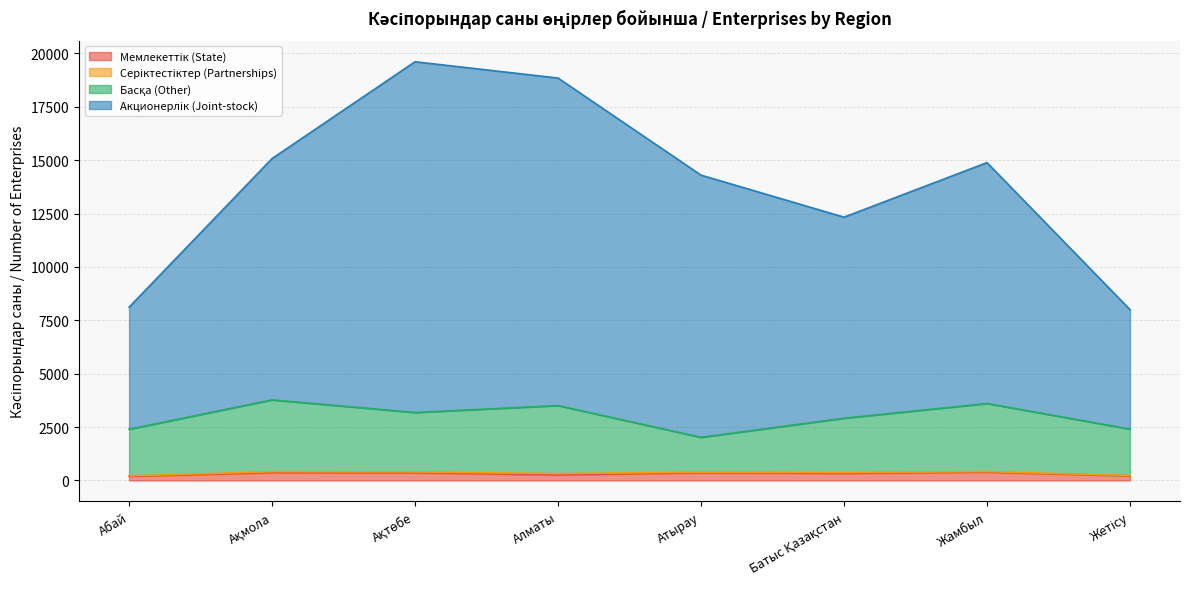

True or false: Акционерлік (Joint-stock) has more than 0 points higher than both neighbors.

True